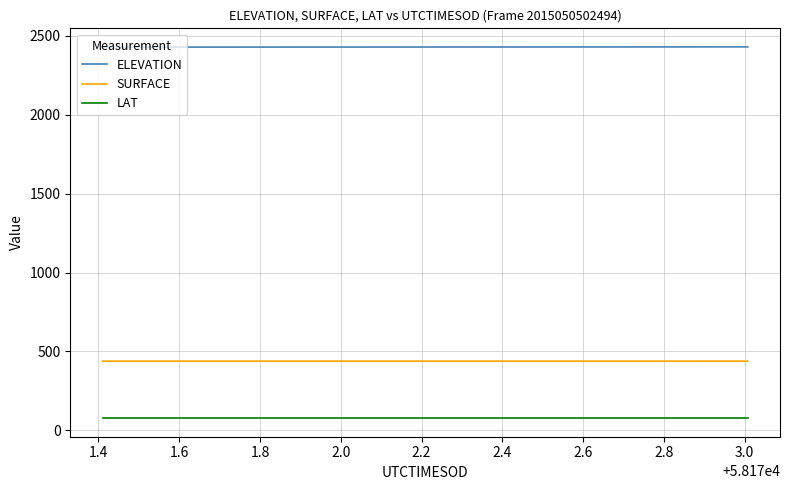

Which series has the largest total across all categories?

ELEVATION